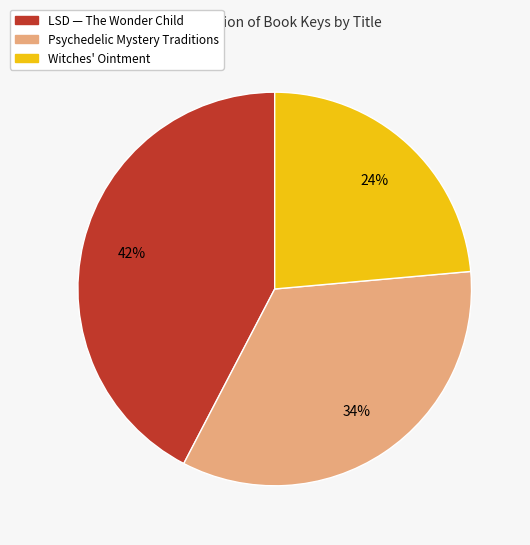

Combined, do Witches' Ointment and LSD — The Wonder Child account for over 50%?

Yes